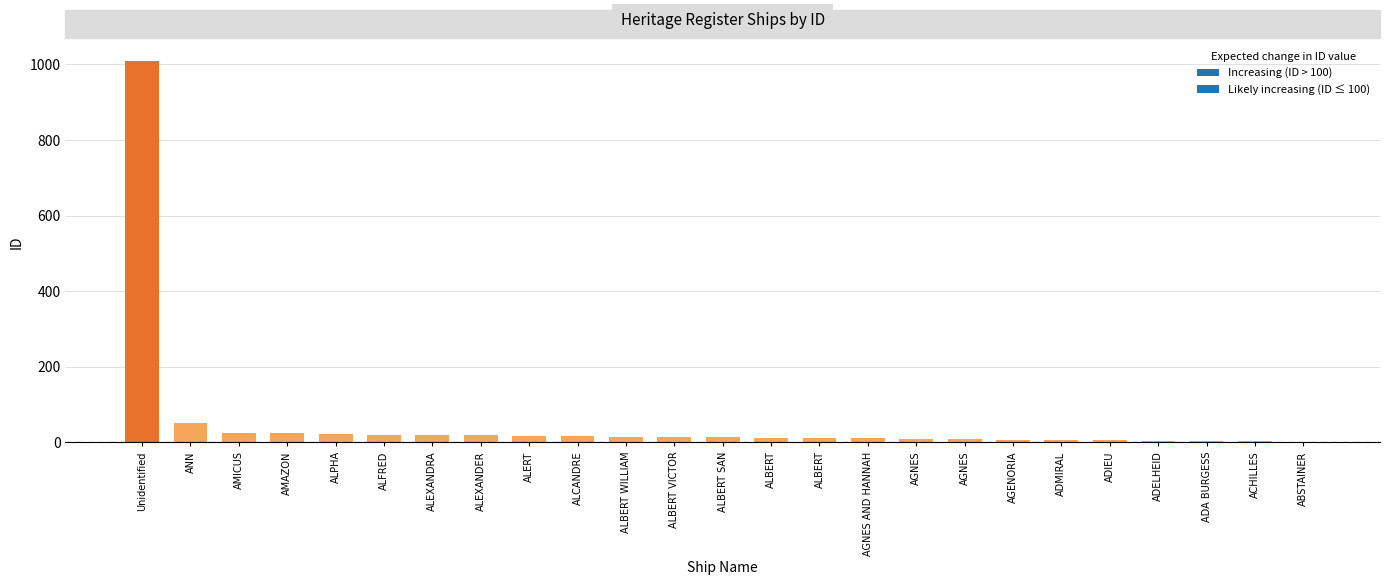

How many data points does each series have?

25